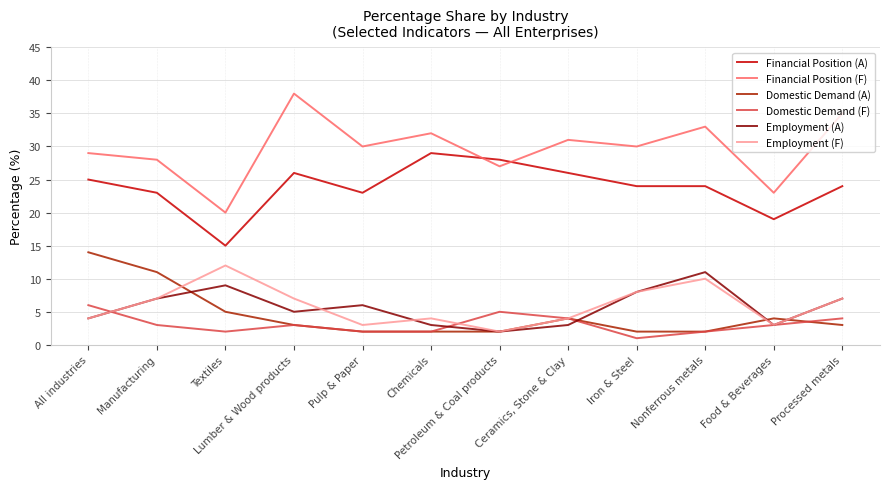

What value does the Financial Position (F) series have at Lumber & Wood products?

38